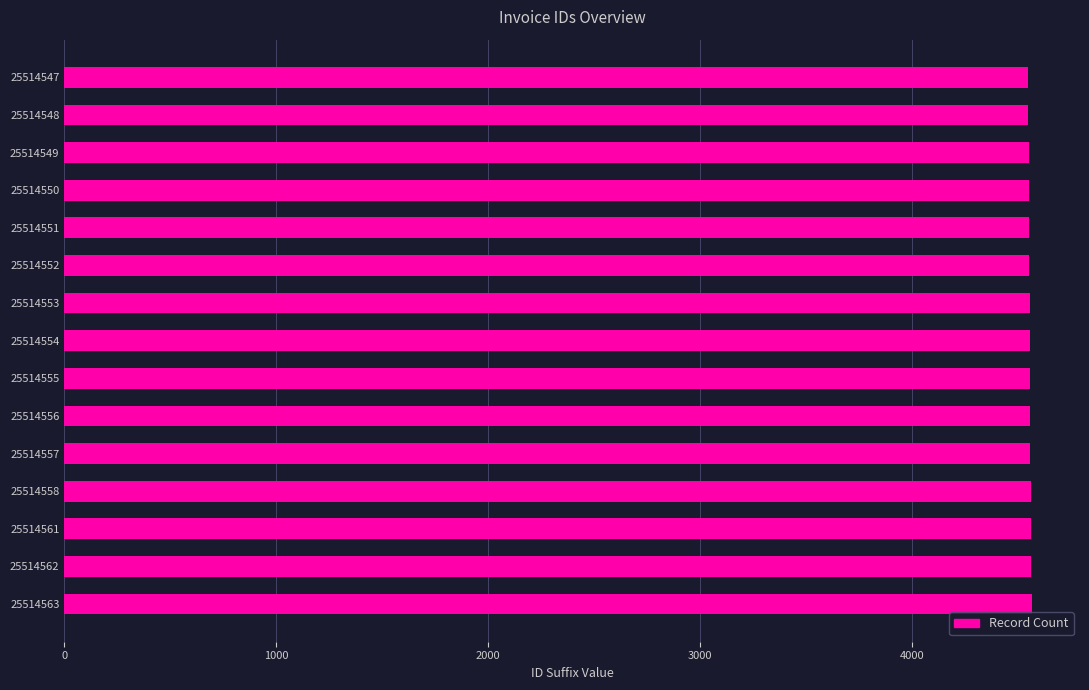

What is the sum of all values?

68316